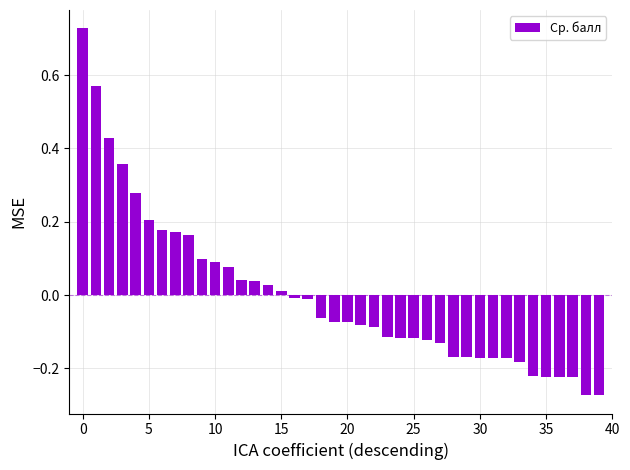

How many series are shown in this chart?

1